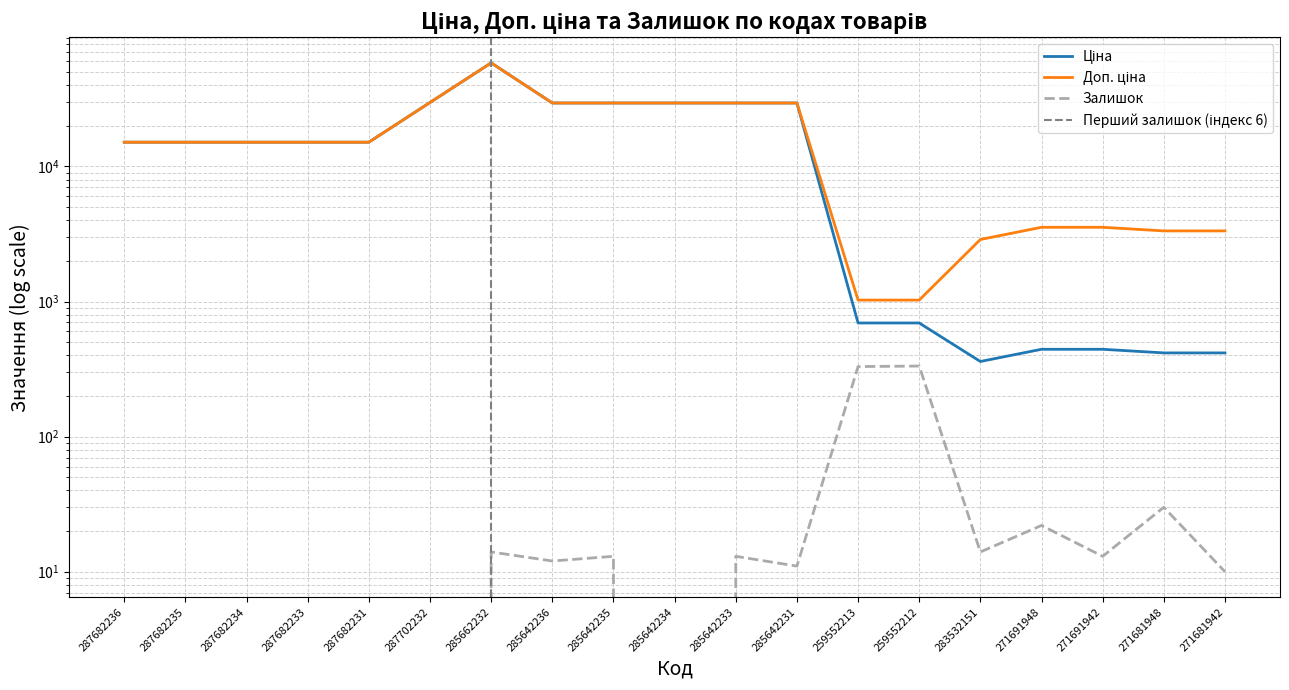

Rank the series at 285642233 from lowest to highest value.

Залишок, Ціна, Доп. ціна